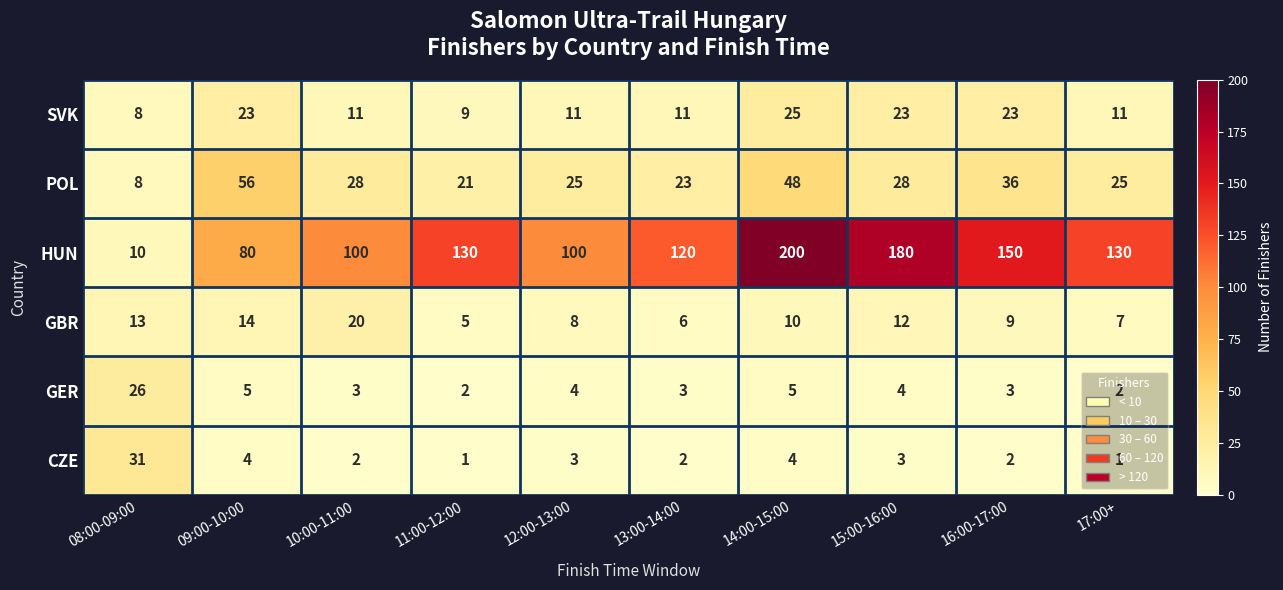

What is the maximum value shown in the chart?

200